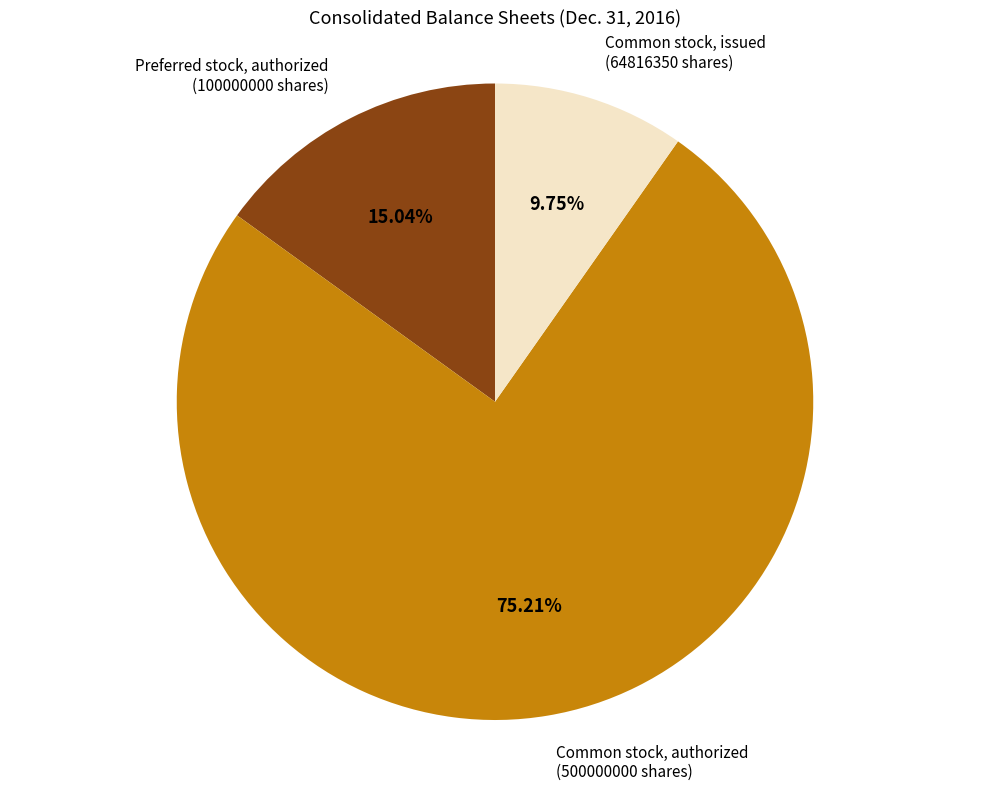

Does any single category account for the majority?

Yes